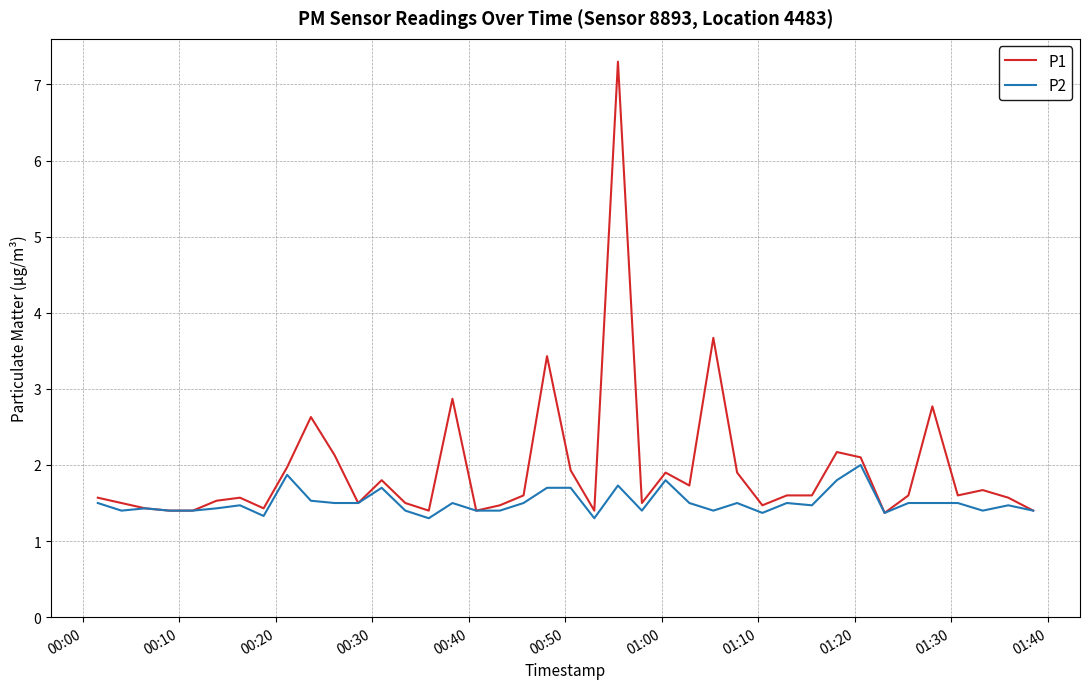

Which series has the largest total across all categories?

P1